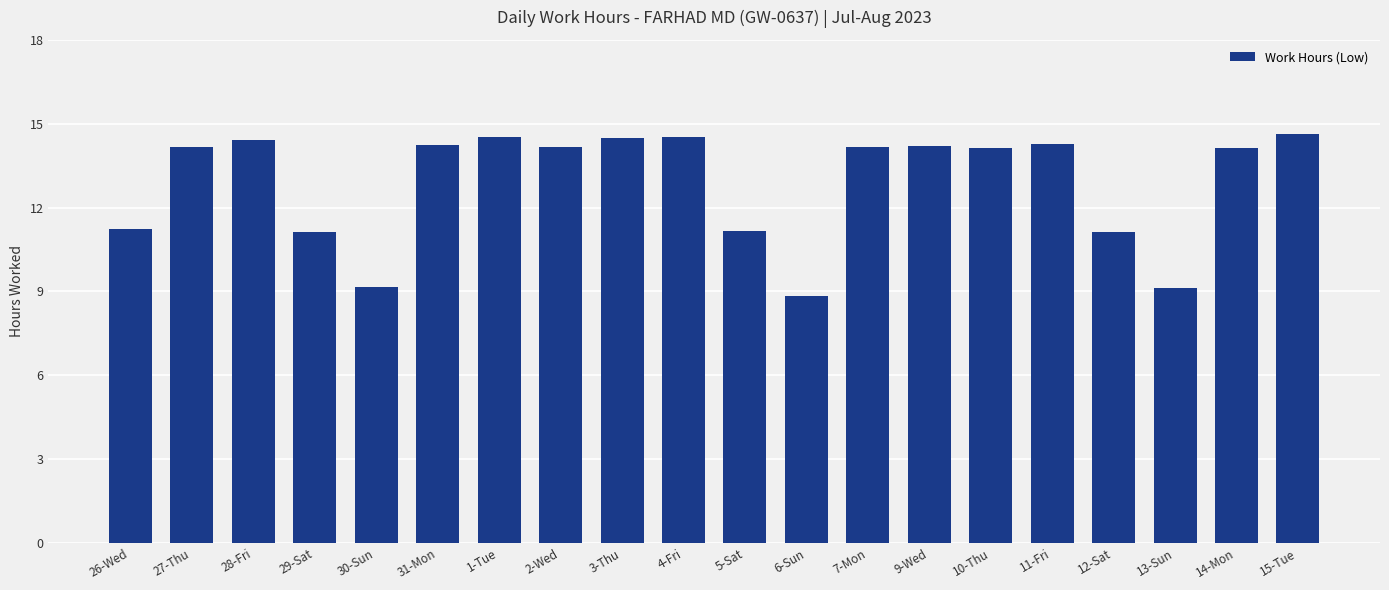

The value at 13-Sun is 6.4. True or false?

False